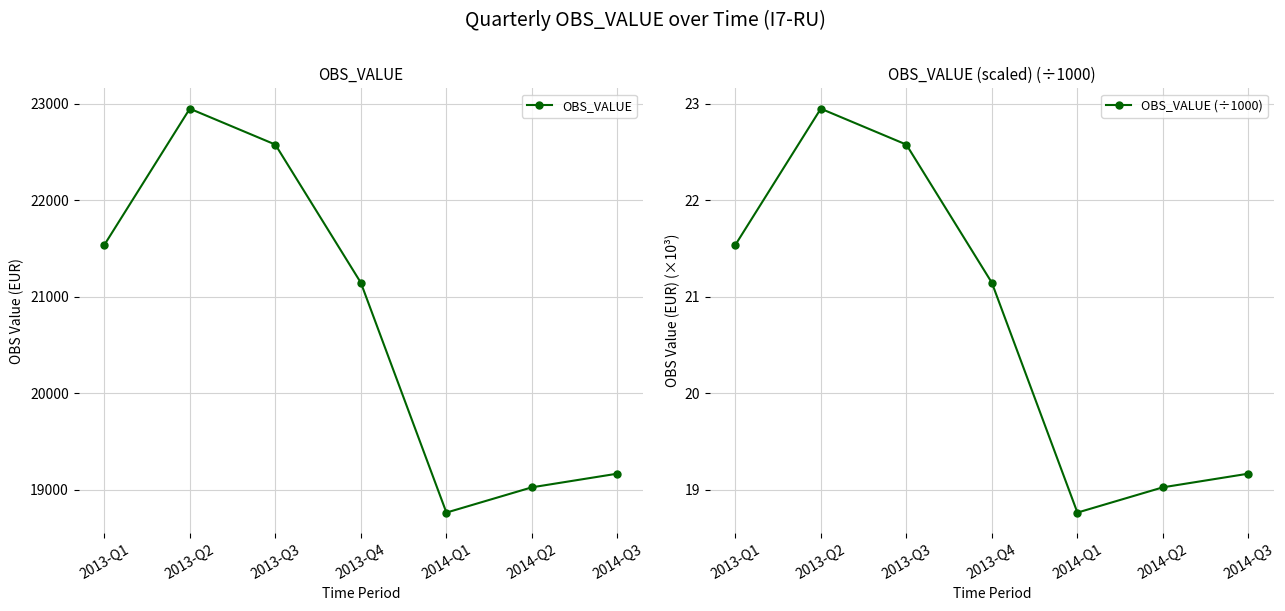

Which series has the widest spread of values?

OBS_VALUE